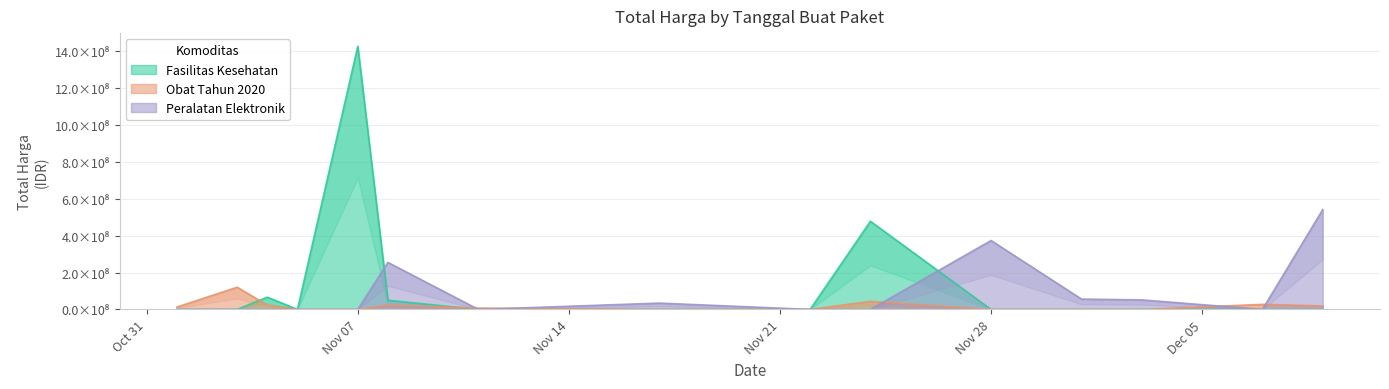

At which category does Fasilitas Kesehatan reach its first local valley?

2021-11-05